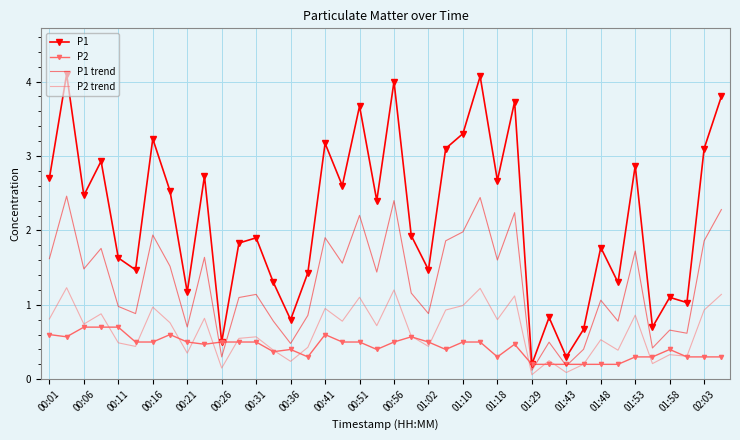

Which series has the largest total across all categories?

P1